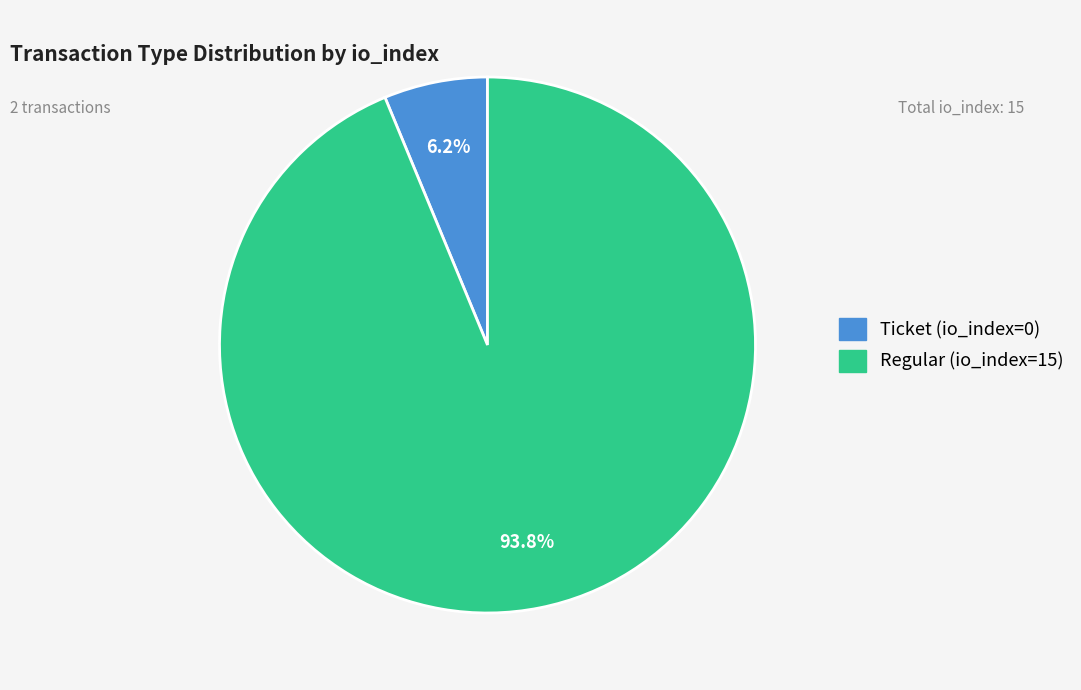

How many slices are in this pie chart?

2